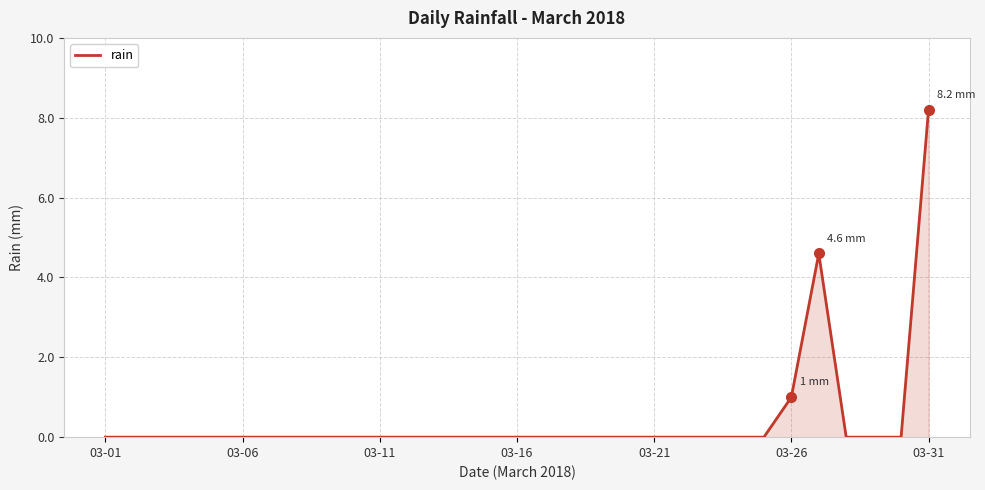

What is the difference between the maximum and minimum values?

8.2